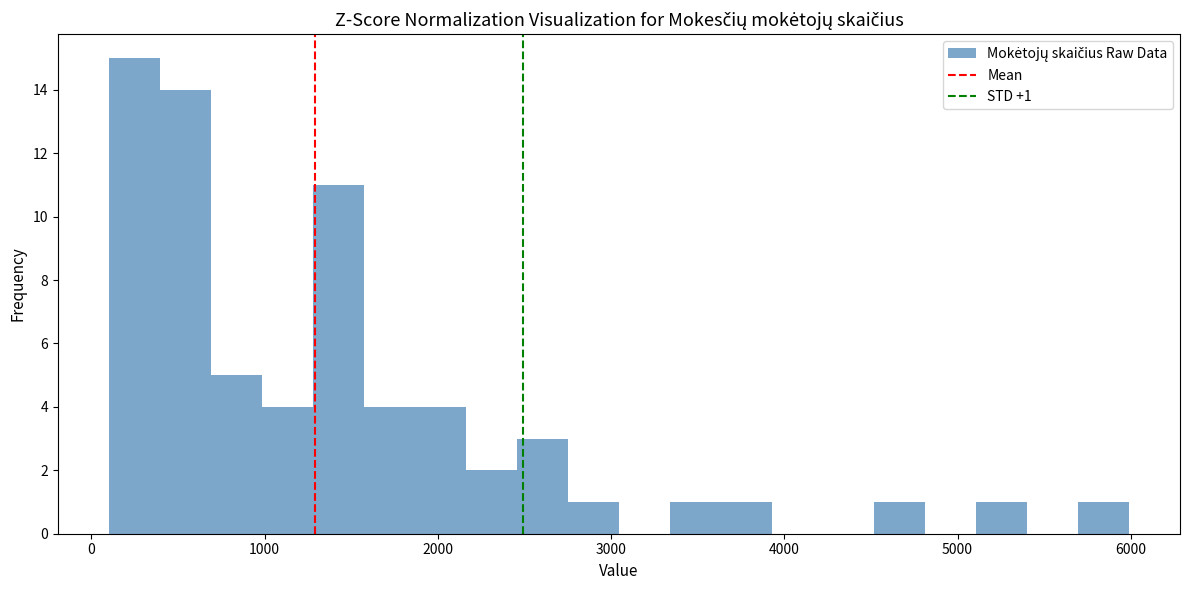

Read against the x-axis, roughly where is the centre of the tallest bar?

200